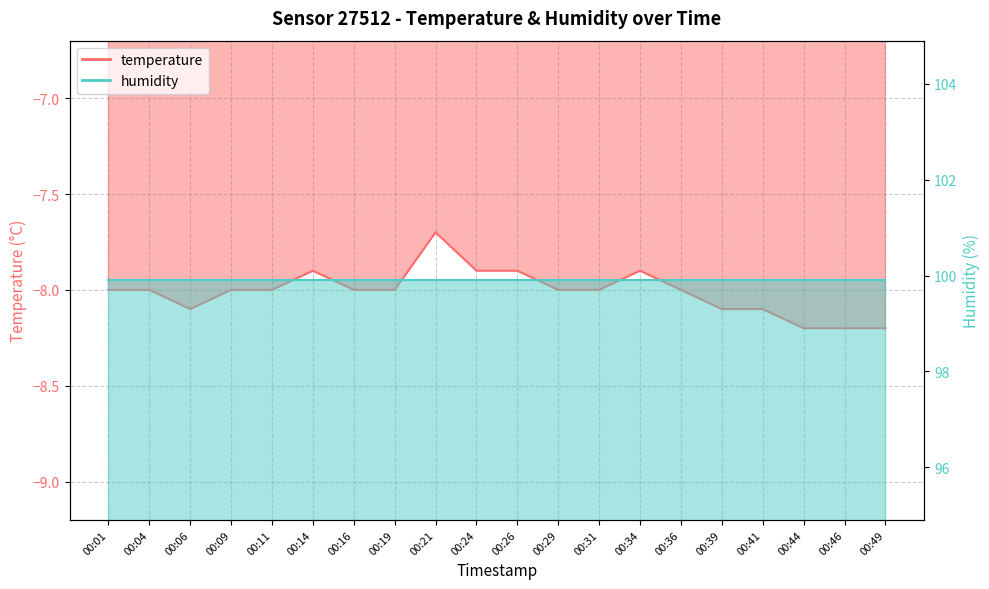

The value at 00:41 is -8.1. True or false?

True